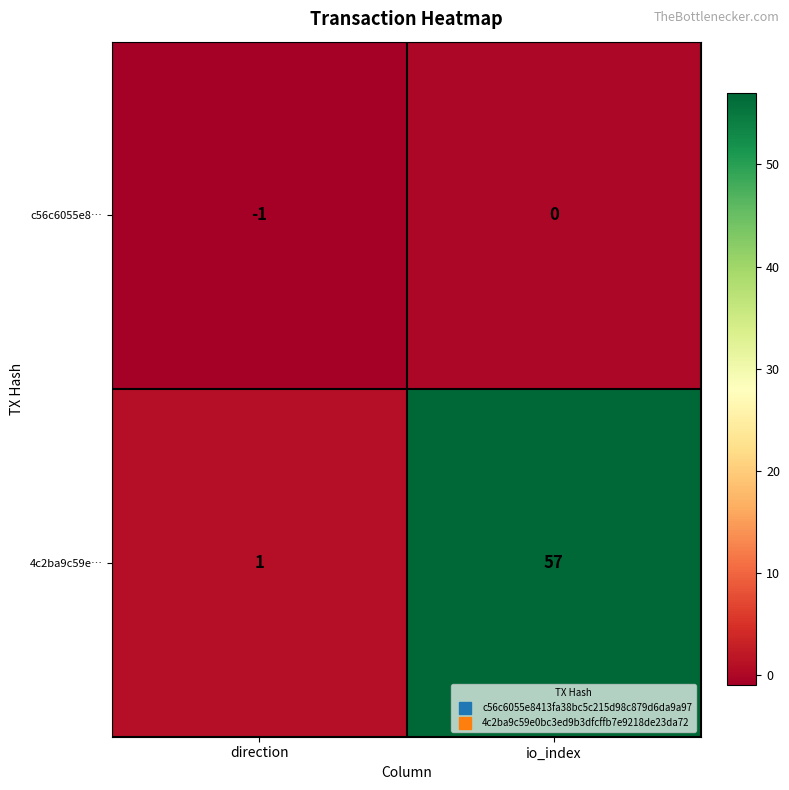

The value of c56c6055e8… at io_index is 1. True or false?

False